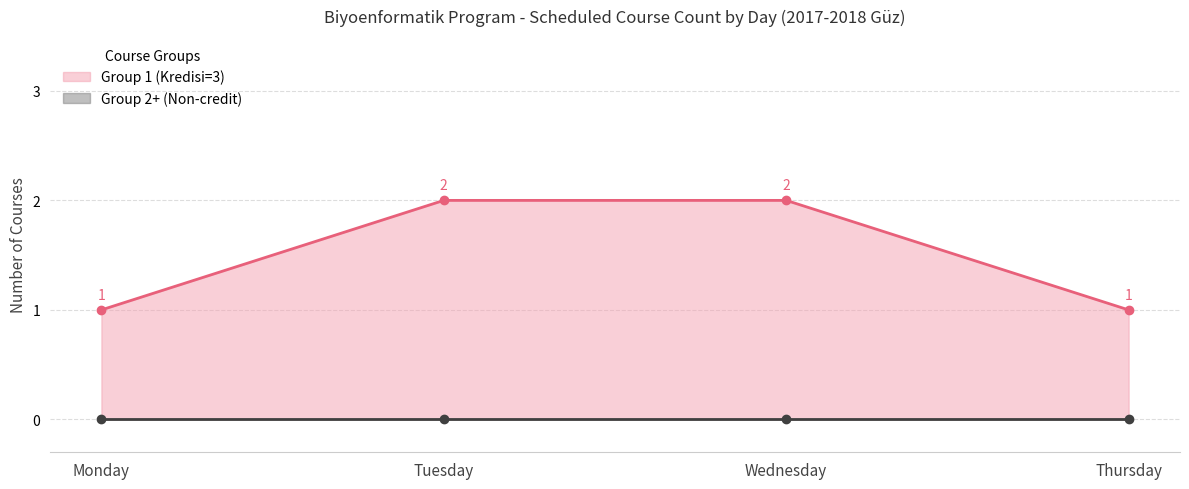

True or false: Non-Credit Courses (Kredisi=0) and Credited Courses (Kredisi=3) intersect in this chart.

False